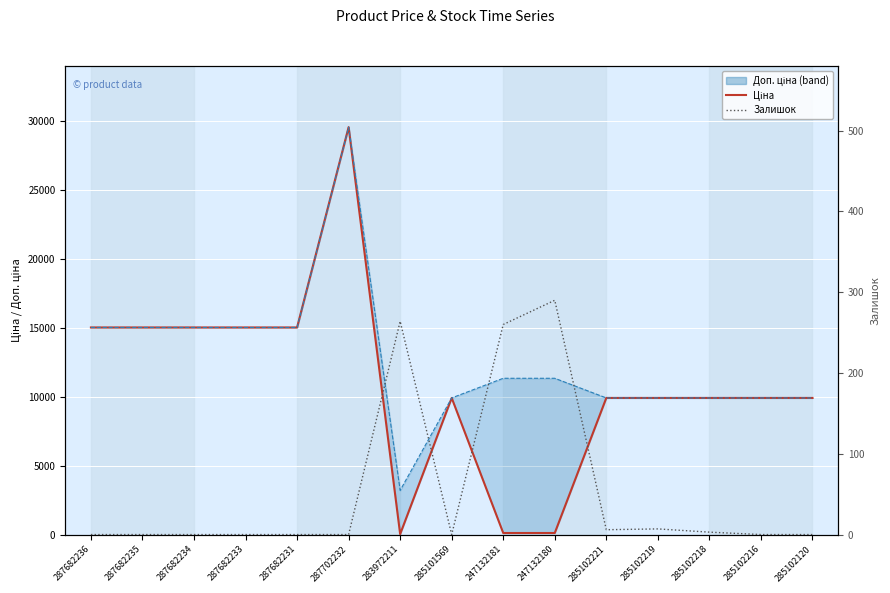

How many data points in Ціна are less than 9908?

3